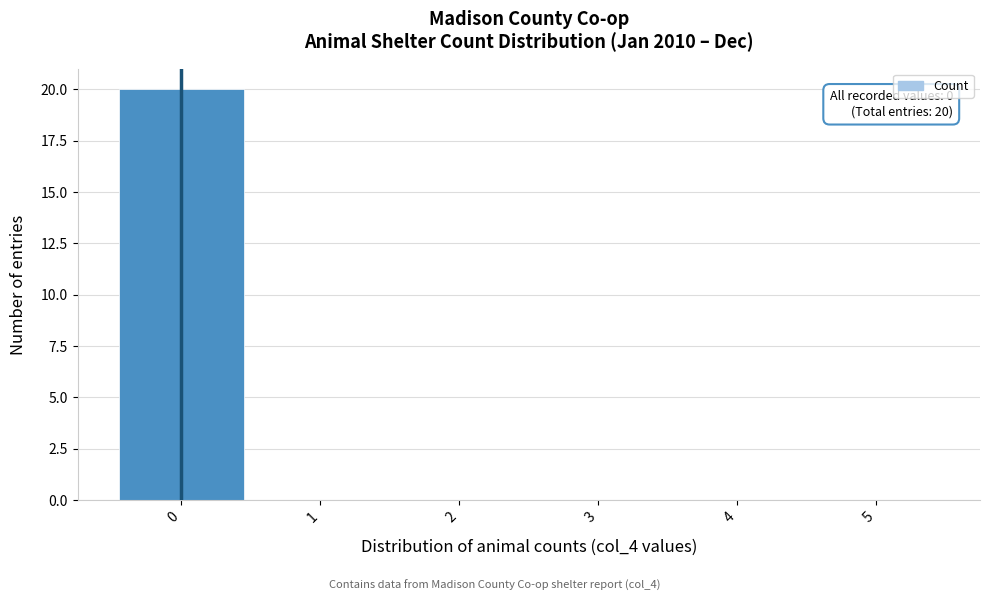

Which range on the x-axis has the tallest bar?

-0.5 to 0.5